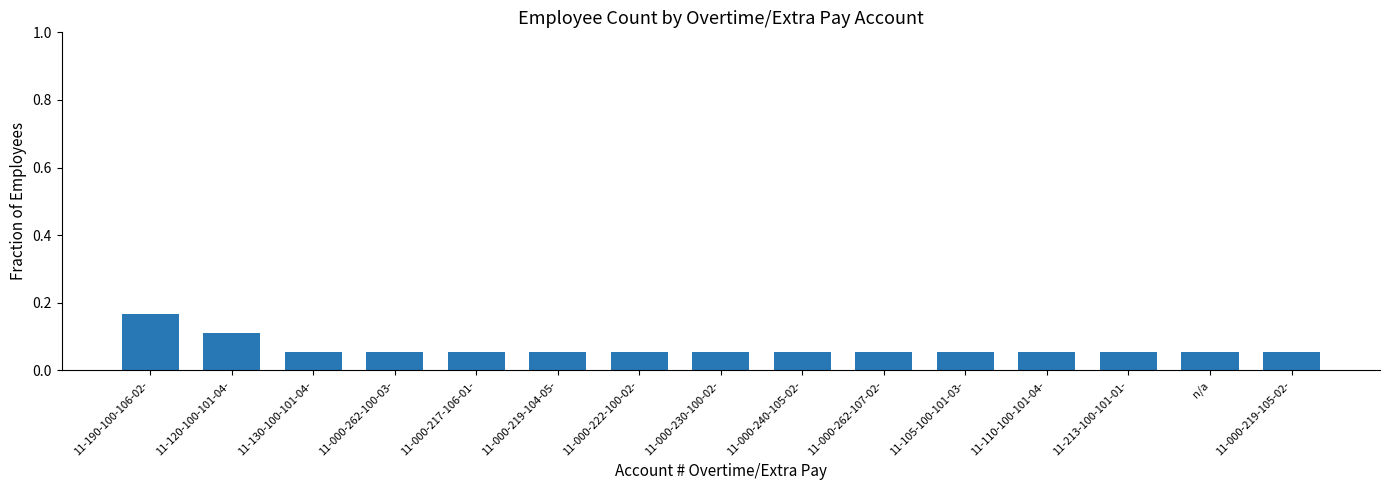

What is the sum of all values?

1.0